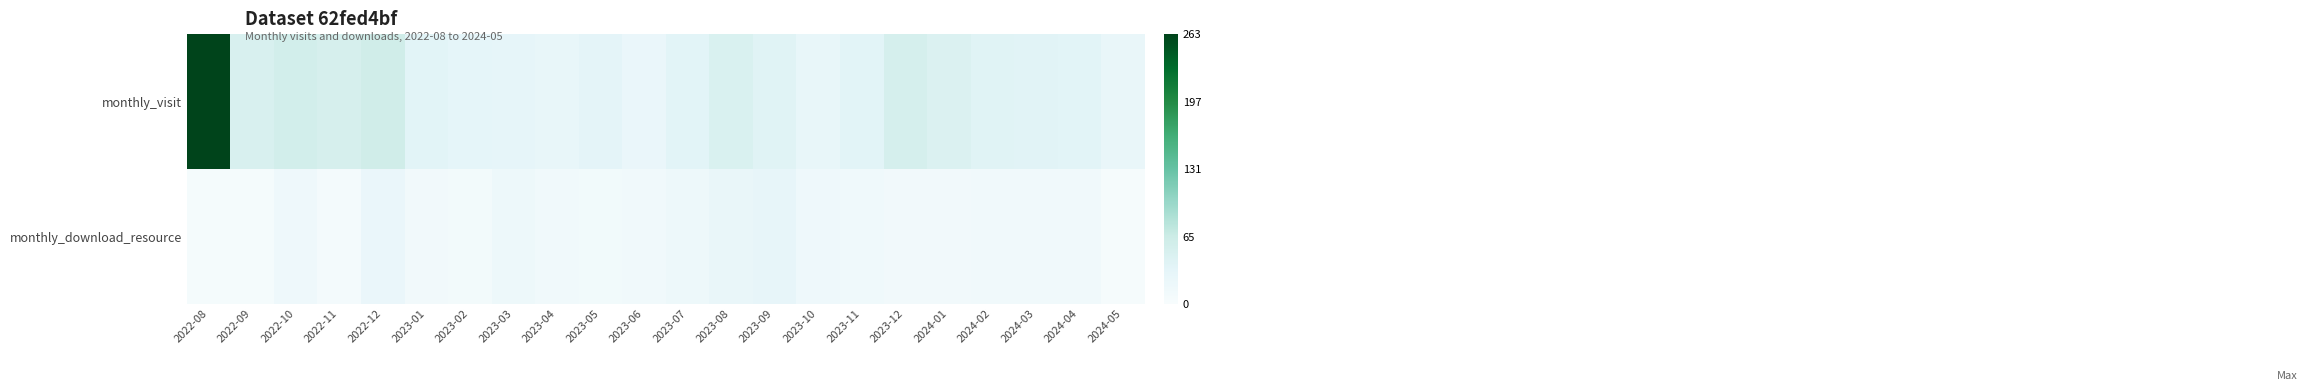

At which category is the sum across all series the highest?

2022-08